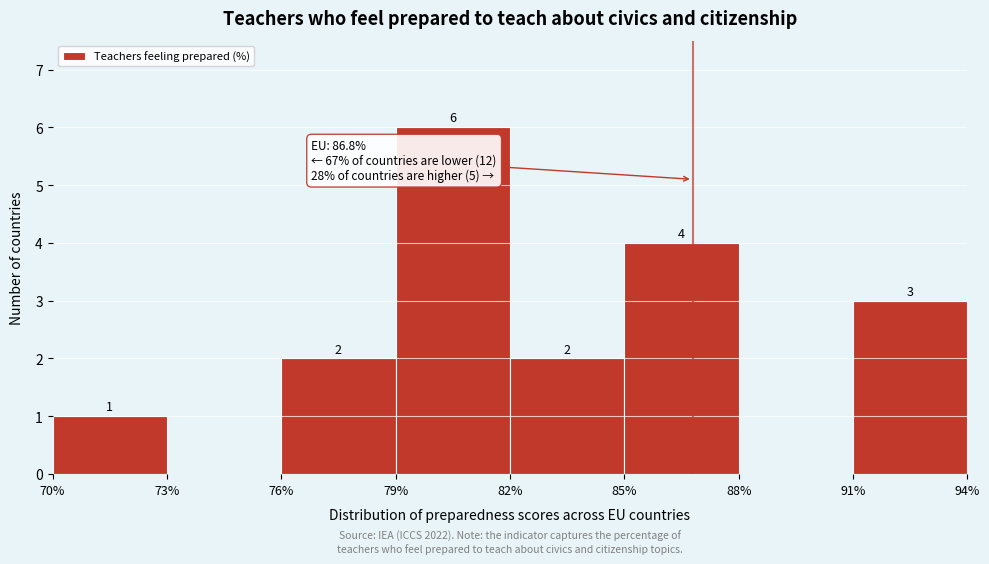

Which range on the x-axis has the tallest bar?

79% to 82%